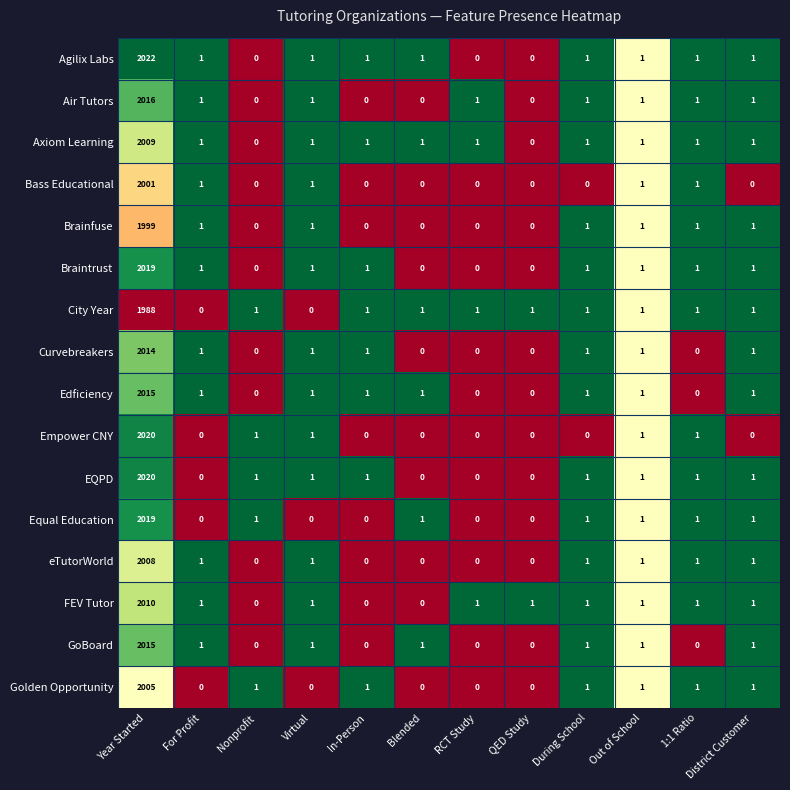

What is the total value across all series at Virtual?

13